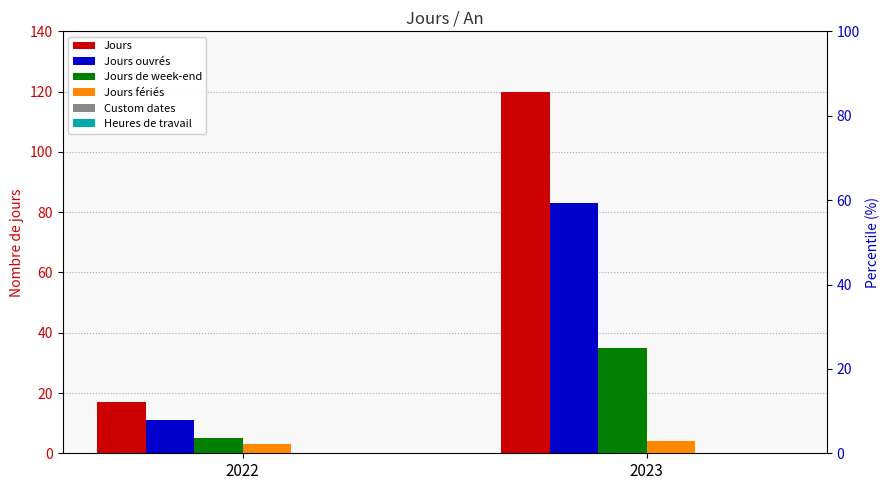

How many bars are there in each group?

6